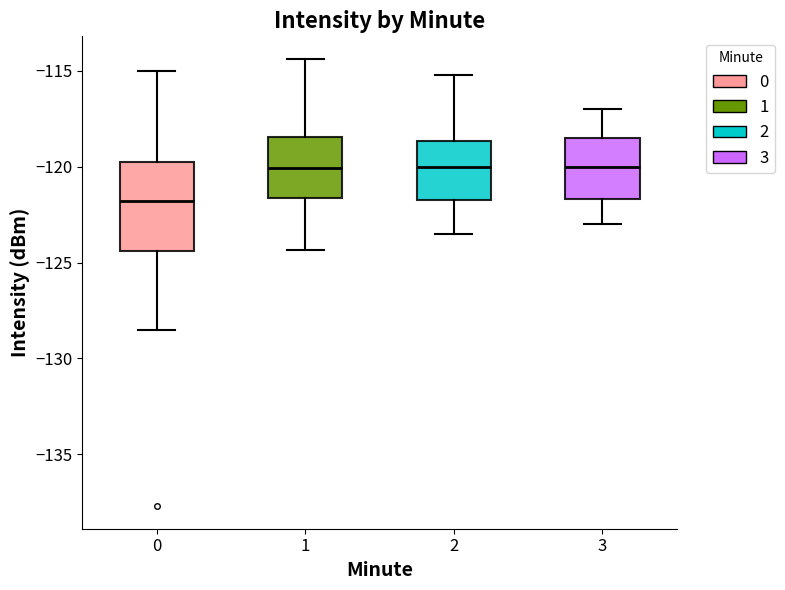

Reading left to right, transcribe this box plot: for each box, give where its median line is, the range the box spans, and where its two whiskers end, as read against the y-axis. The values are not printed on the chart, so give them approximately, as read against the axis.

0: median -122.0, box -124.5 to -120.0, whiskers -128.5 to -115.0
1: median -120.0, box -121.5 to -118.5, whiskers -124.5 to -114.5
2: median -120.0, box -121.5 to -118.5, whiskers -123.5 to -115.0
3: median -120.0, box -121.5 to -118.5, whiskers -123.0 to -117.0